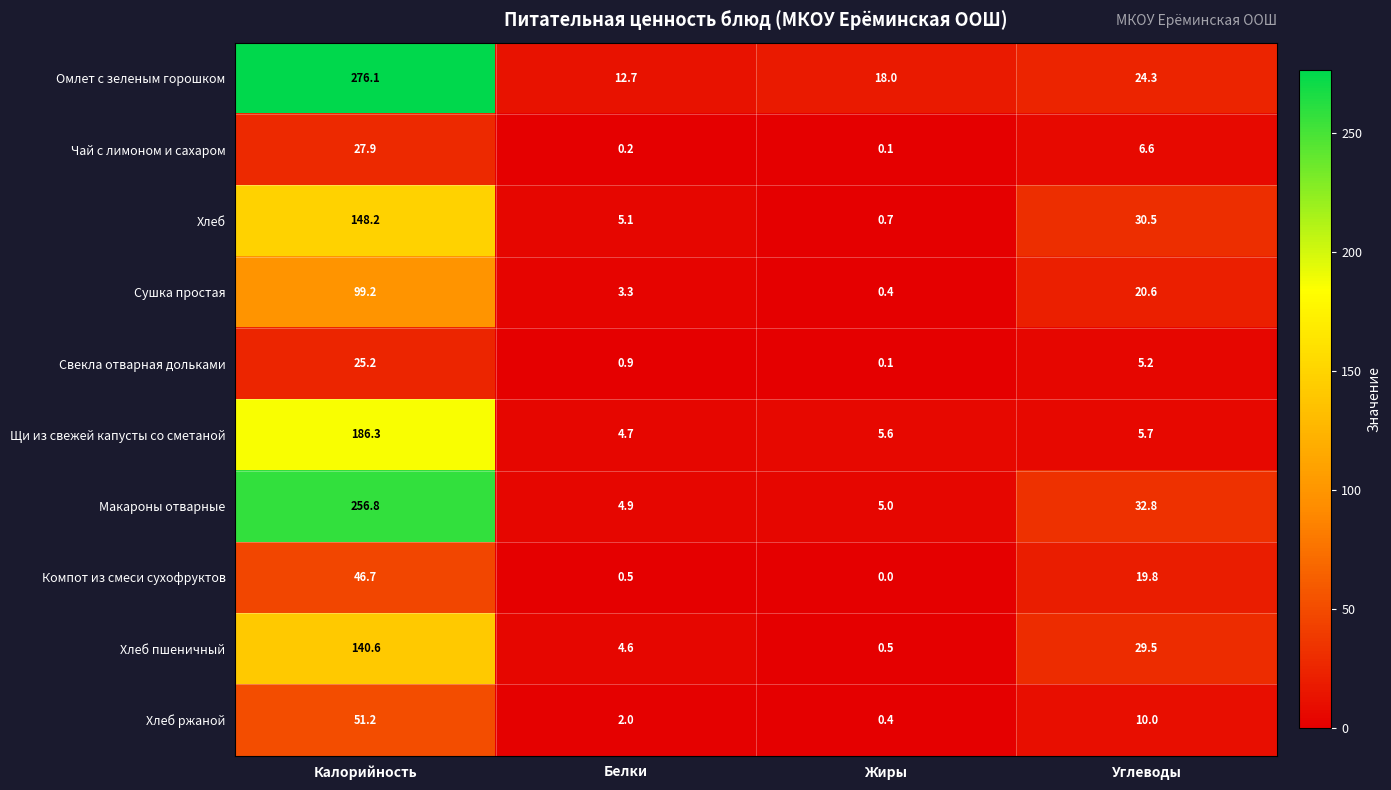

What is the sum of all Компот из смеси сухофруктов values?

67.0